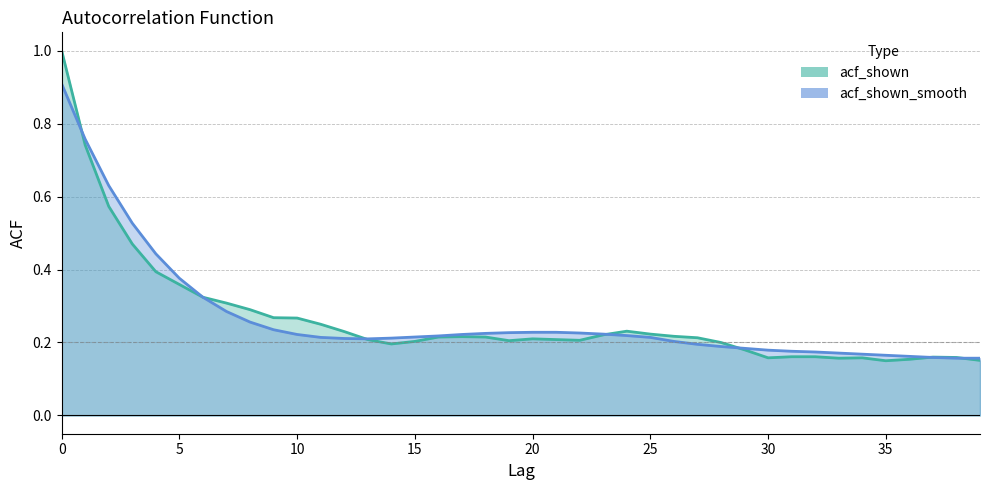

List the series in order of their peak value, lowest first.

acf_shown_smooth, acf_shown